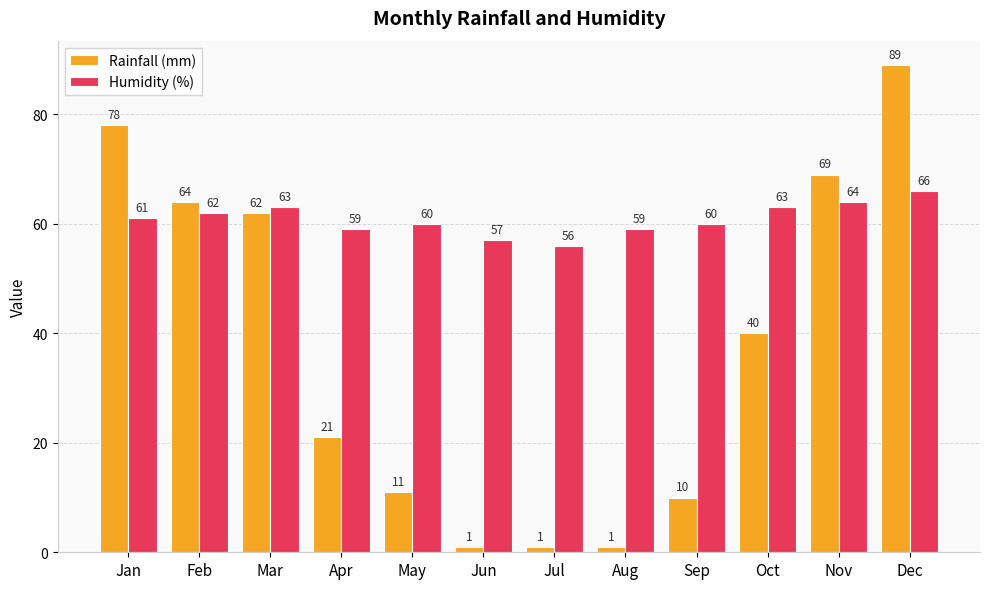

The value of Humidity (%) at Apr is 59. True or false?

True